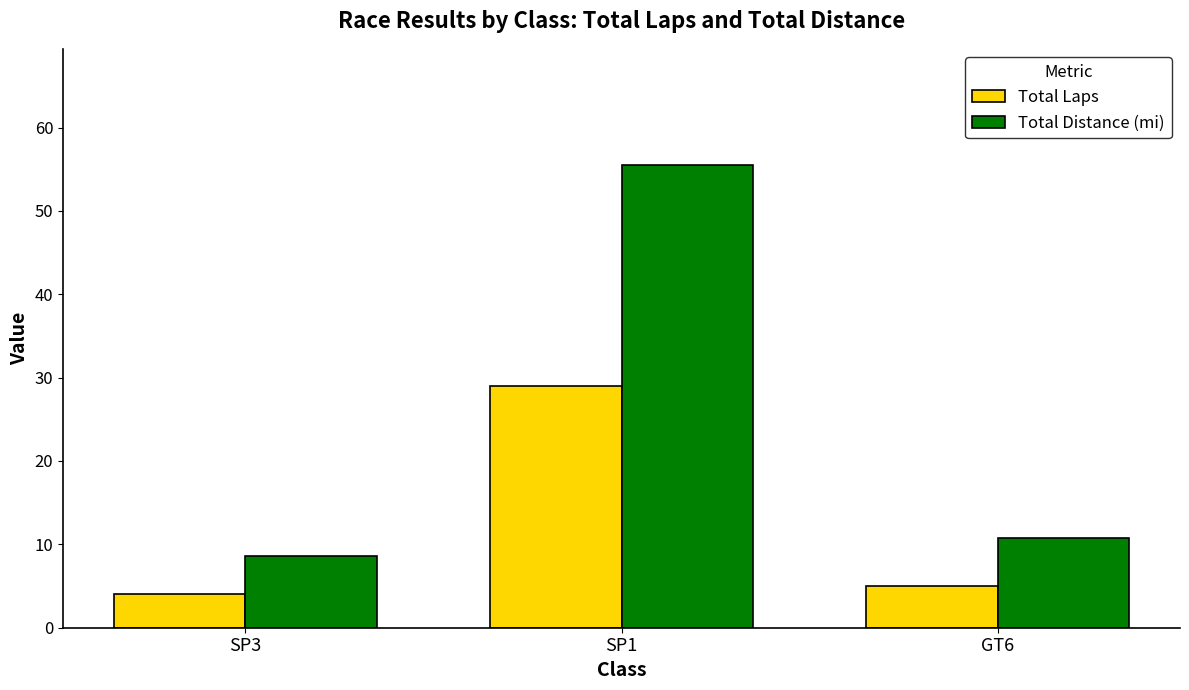

Which label corresponds to the smallest value in the chart?

SP3